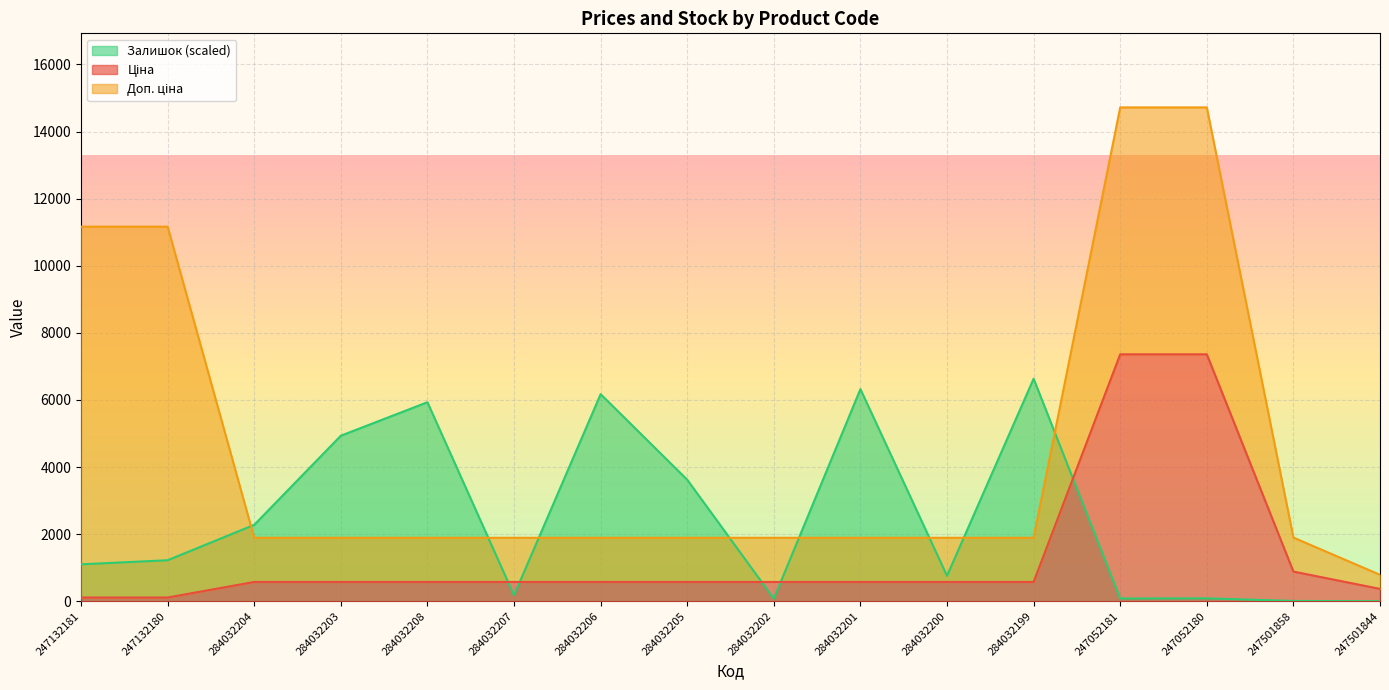

How many data points in Ціна are above 574?

13